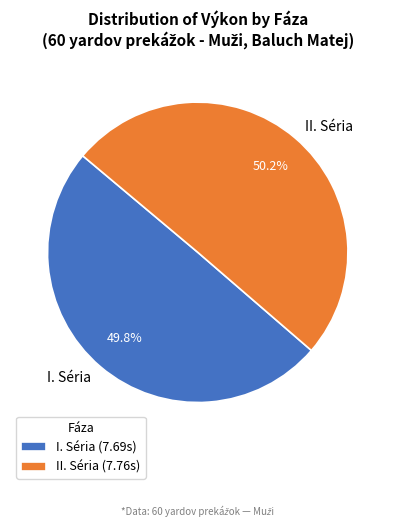

To the nearest percent, what percentage of the pie is II. Séria?

50%